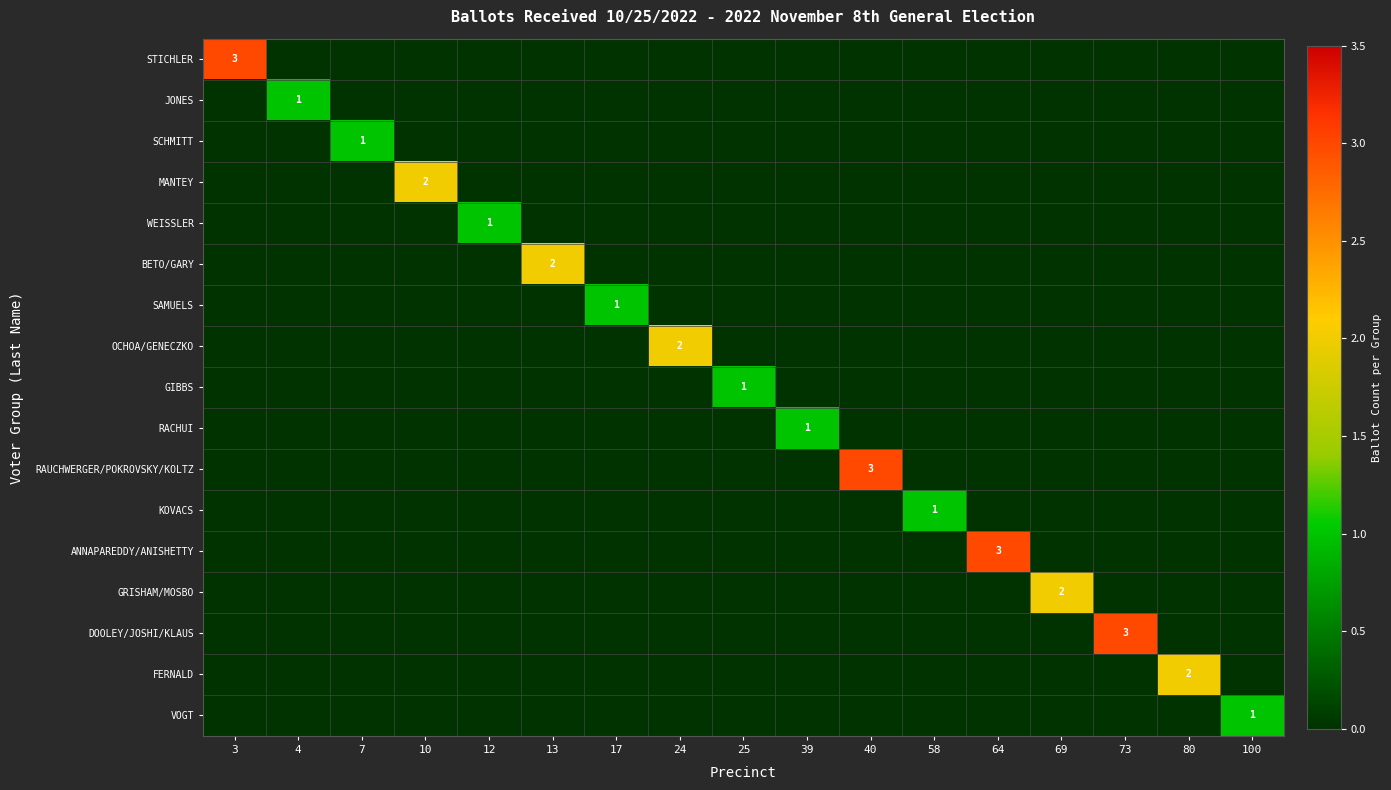

Rank the categories by OCHOA/GENECZKO value from highest to lowest.

24, 3, 4, 7, 10, 12, 13, 17, 25, 39, 40, 58, 64, 69, 73, 80, 100